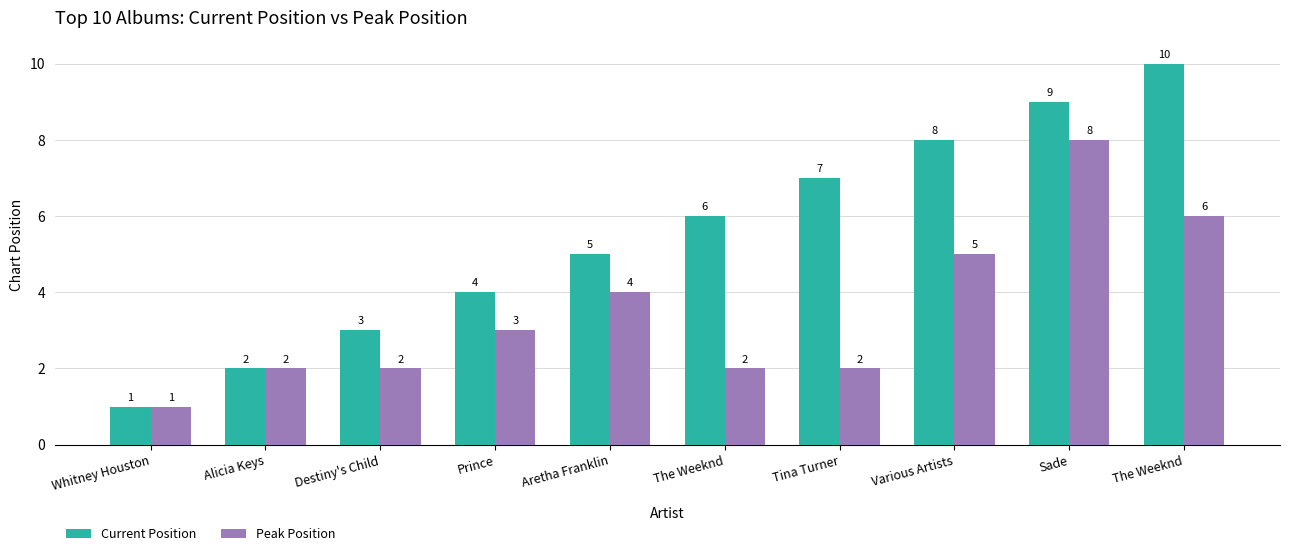

Is the value of Current Position at Tina Turner greater than the value of Peak Position at Sade?

No